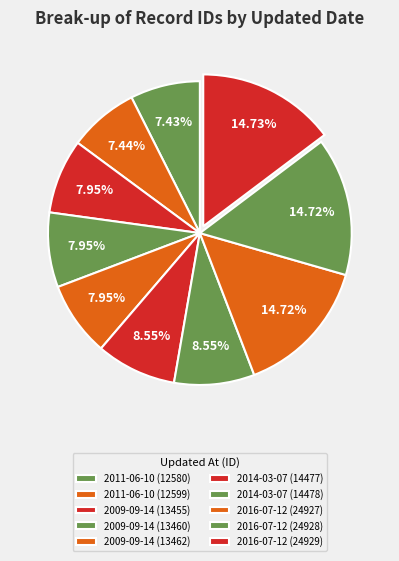

Which slice is the largest?

2016-07-12 (24929)